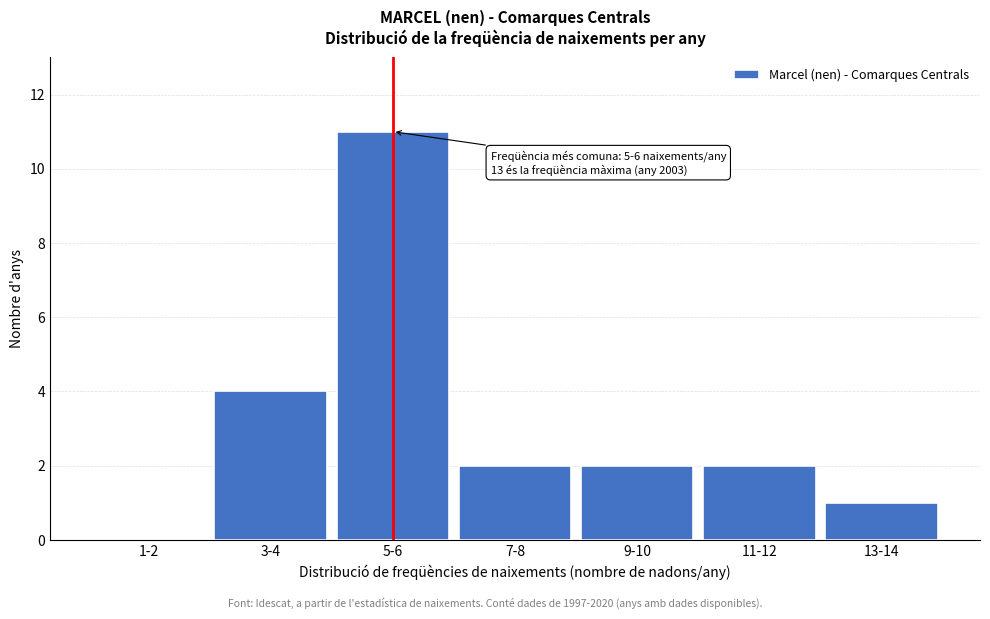

Reading left to right, what are all the values shown in this chart?

1-2=0	3-4=4	5-6=11	7-8=2	9-10=2	11-12=2	13-14=1